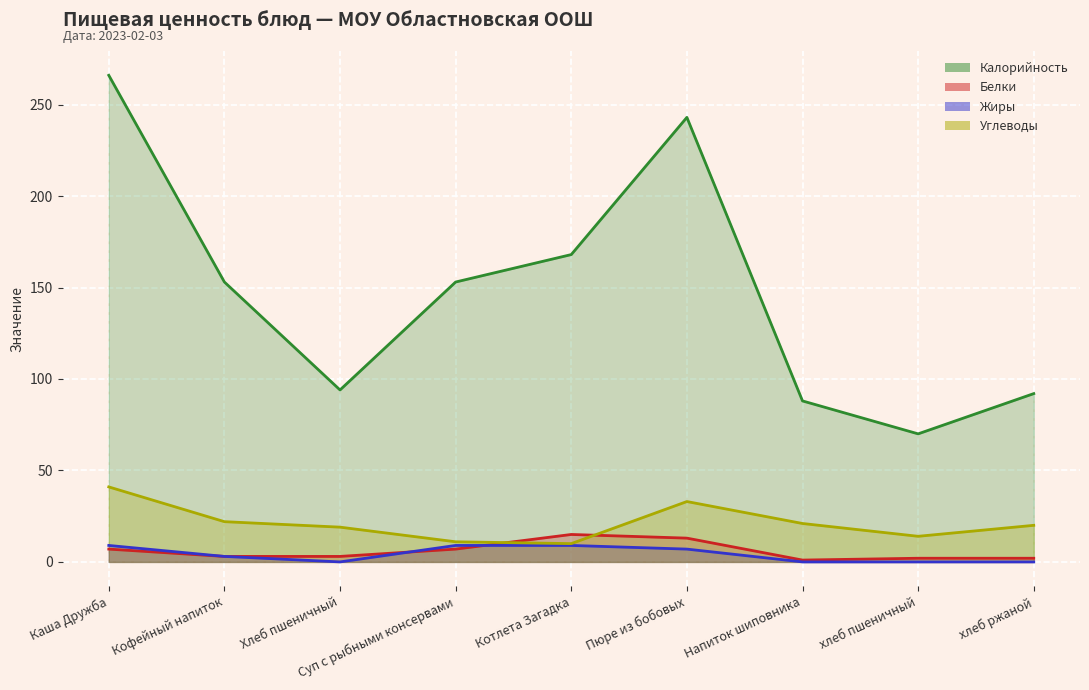

Which category has the lowest value in the Калорийность series?

хлеб пшеничный